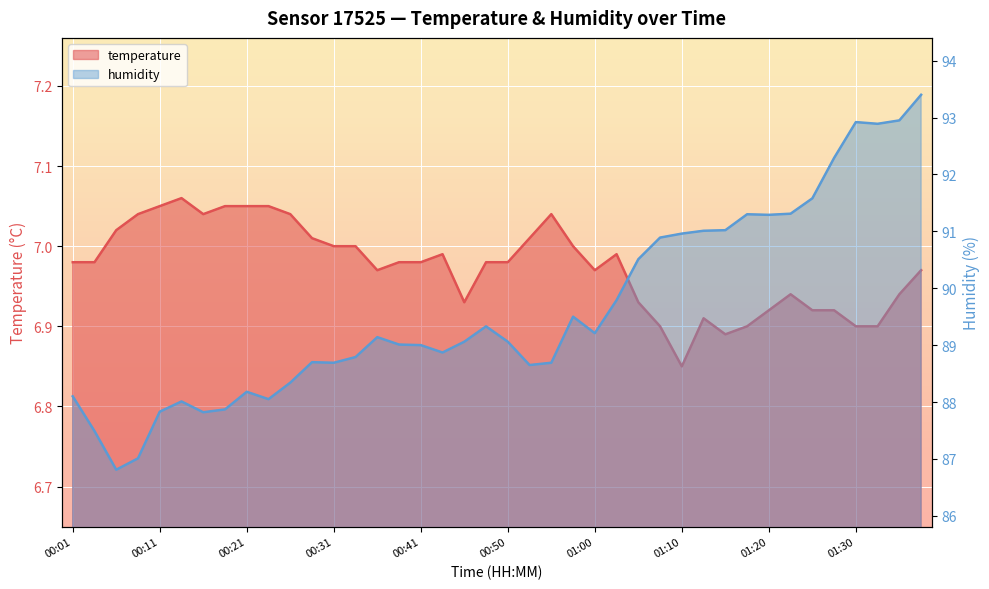

At which category does humidity reach its first local peak?

00:14